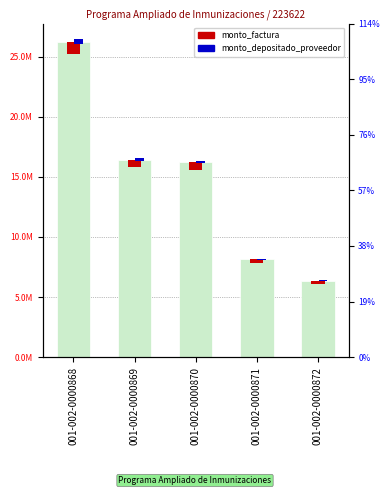

Count the number of categories in the chart.

5